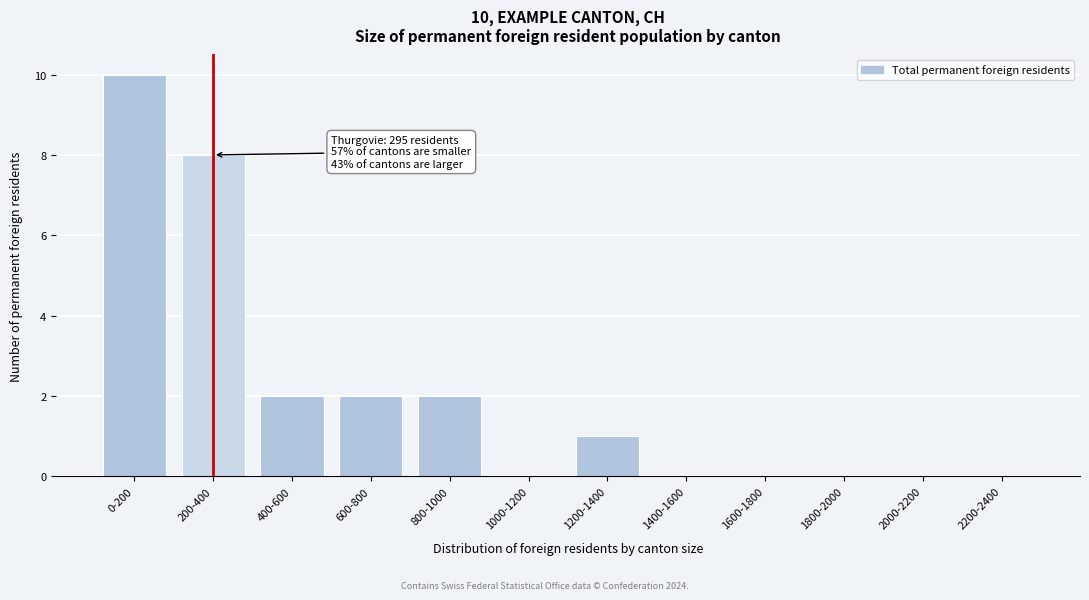

Reading right to left, list all the values displayed in this chart.

2200-2400=0	2000-2200=0	1800-2000=0	1600-1800=0	1400-1600=0	1200-1400=1	1000-1200=0	800-1000=2	600-800=2	400-600=2	200-400=8	0-200=10